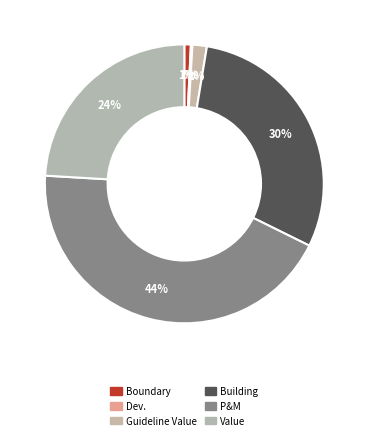

Which slice is the largest?

P&M